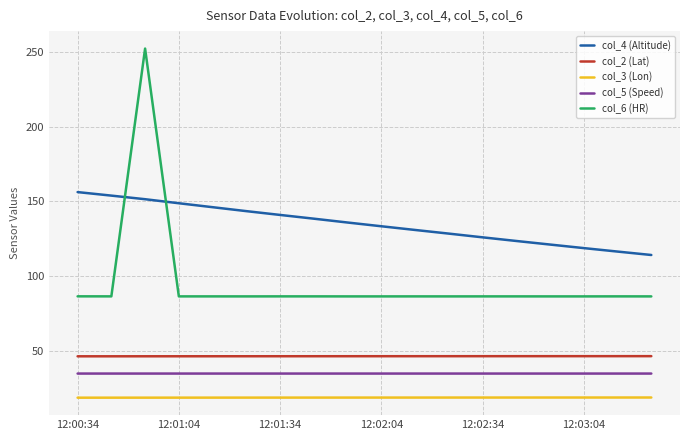

True or false: col_5 (Speed) and col_4 (Altitude) cross at least once.

False